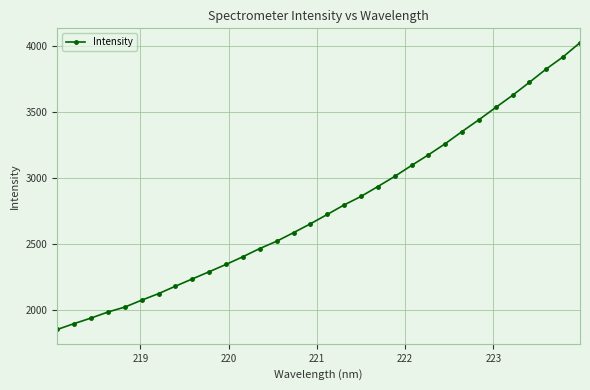

True or false: there are more than 2 points higher than both neighbors.

False